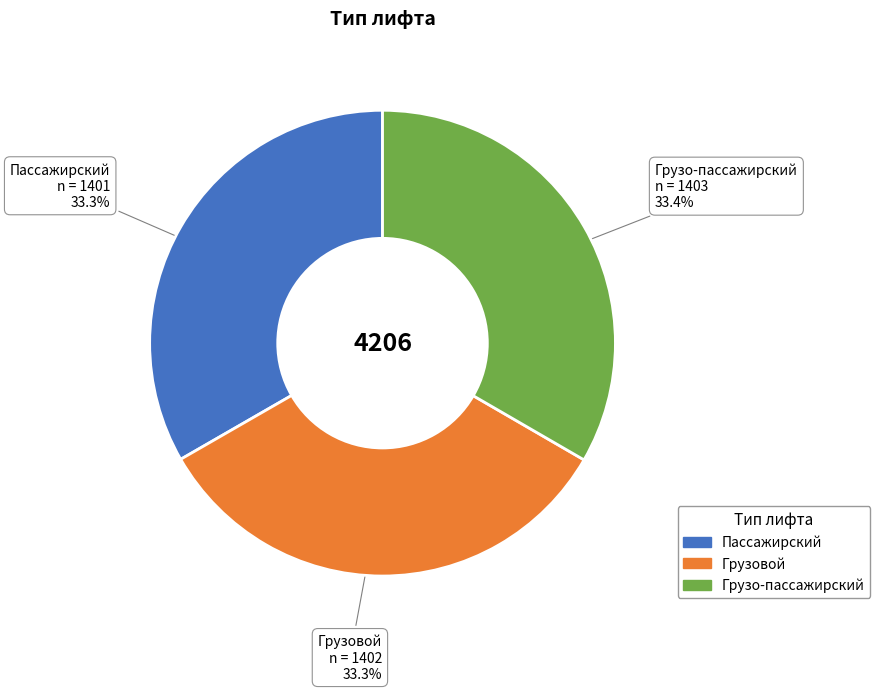

Approximately how many times larger is the value at Грузо-пассажирский compared to Грузовой?

1.0